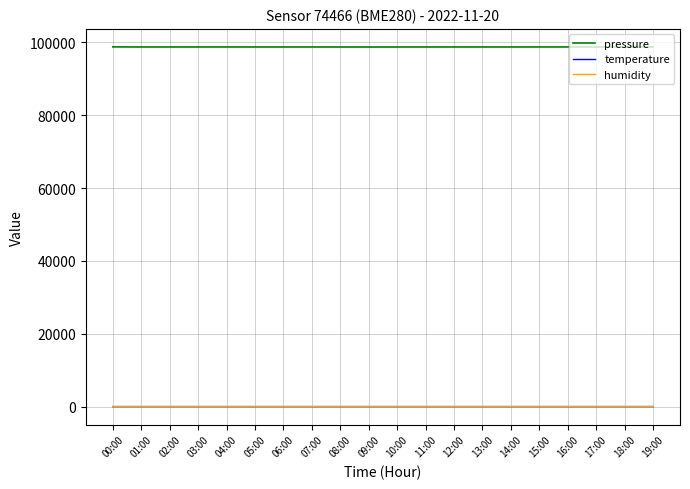

The pressure series shows 161607.9 at 15:00. True or false?

False